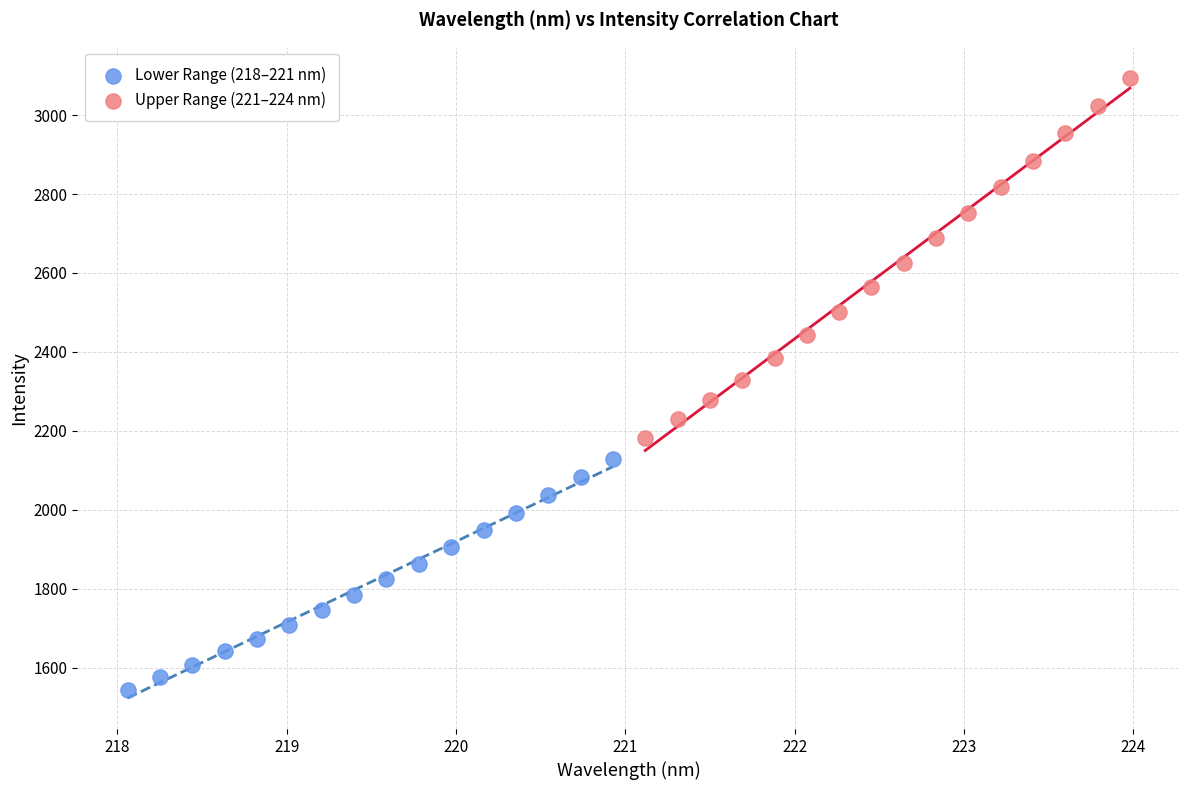

Which series has the largest Y range (max minus min)?

Upper Range (221–224 nm)